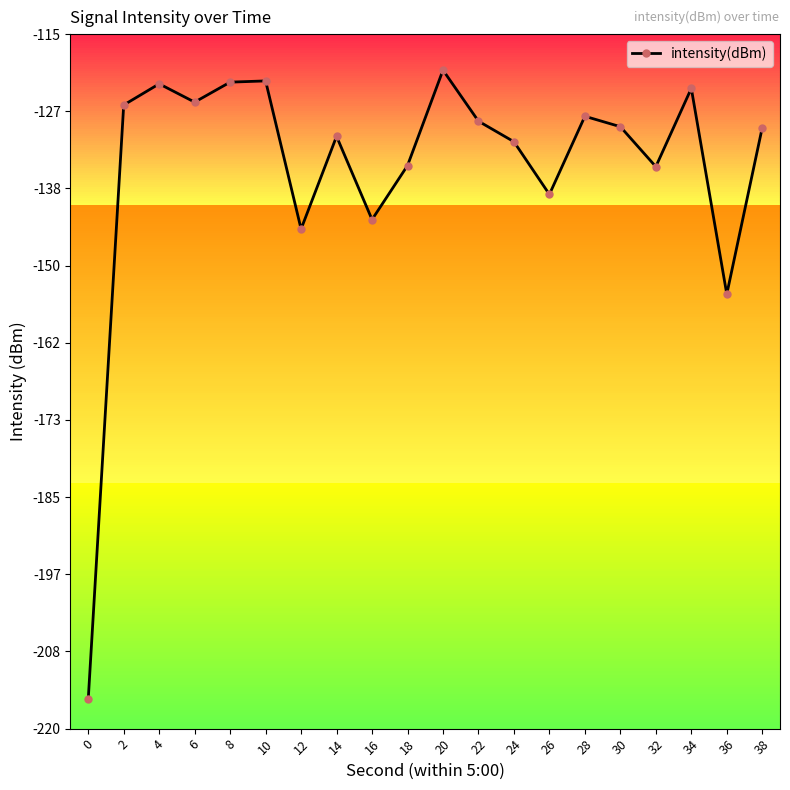

How many lines are shown in the chart?

1